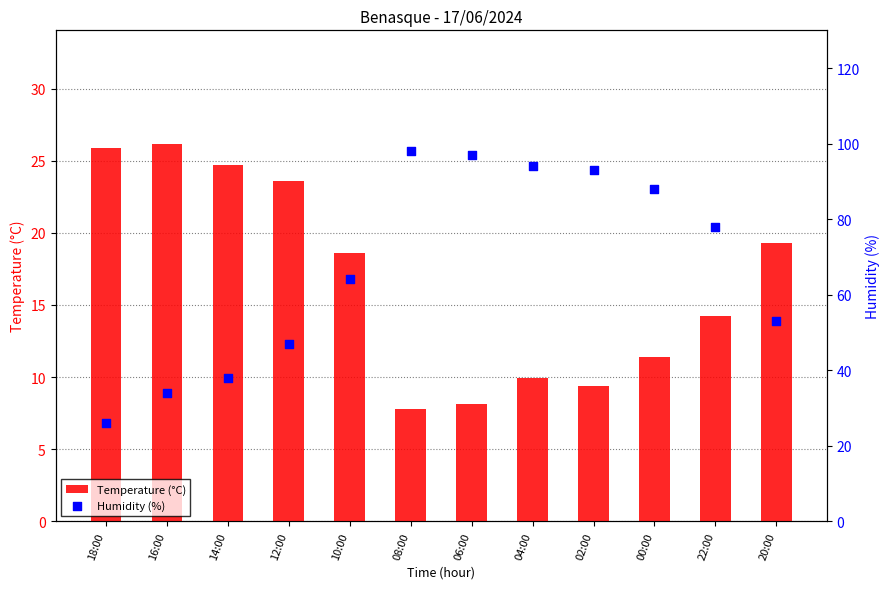

Which series reaches the maximum Y coordinate?

Humidity (%)